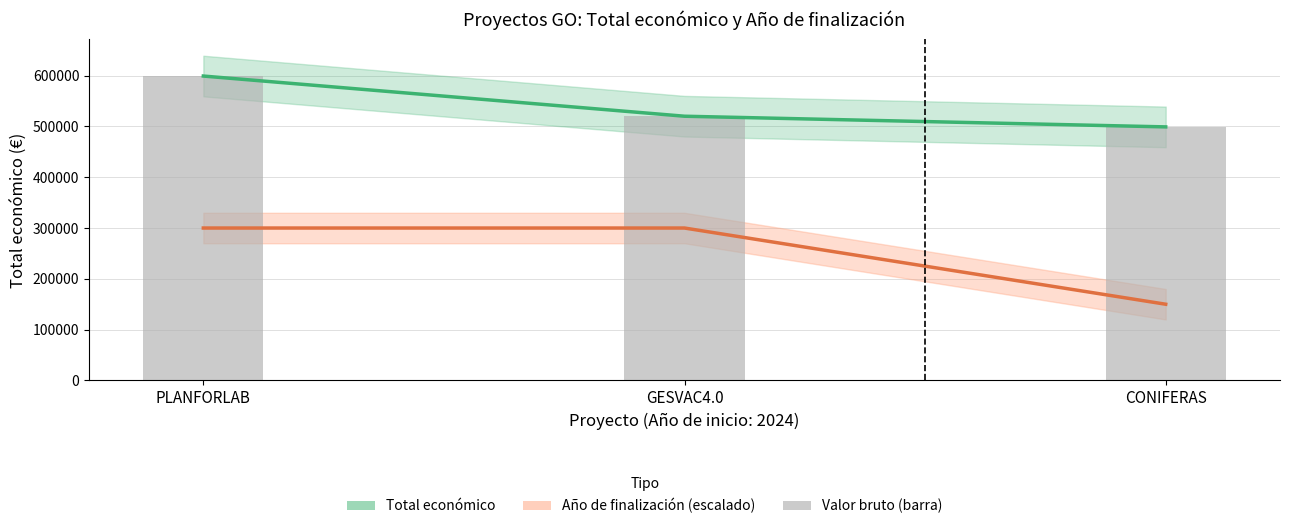

Reading left to right, what are all the values shown in this chart?

Total económico: 599134	520062	499059
Año de finalización (escalado): 300000	300000	150000